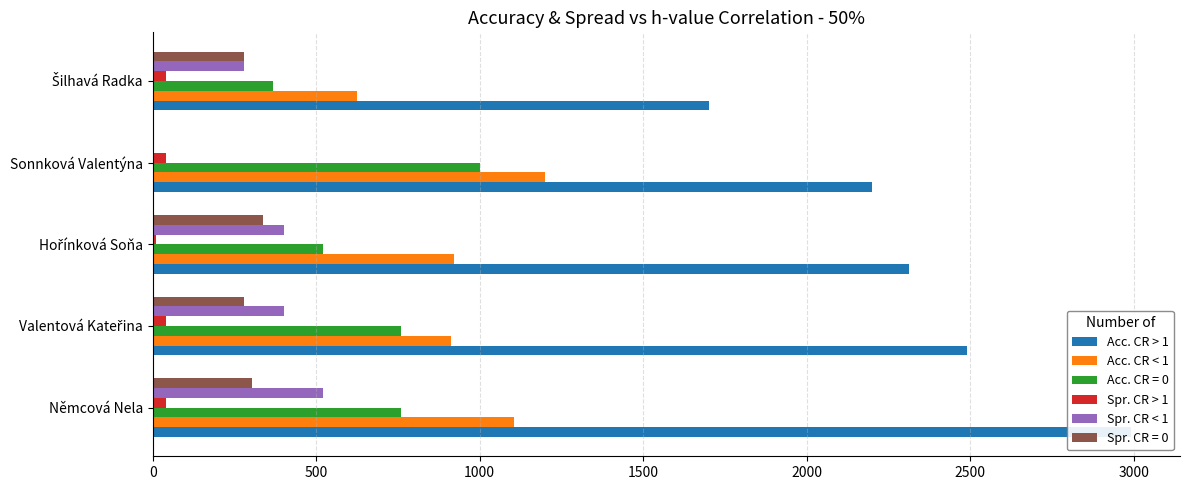

Is the value of Acc. CR > 1 at Němcová Nela greater than the value of Acc. CR < 1 at Sonnková Valentýna?

Yes